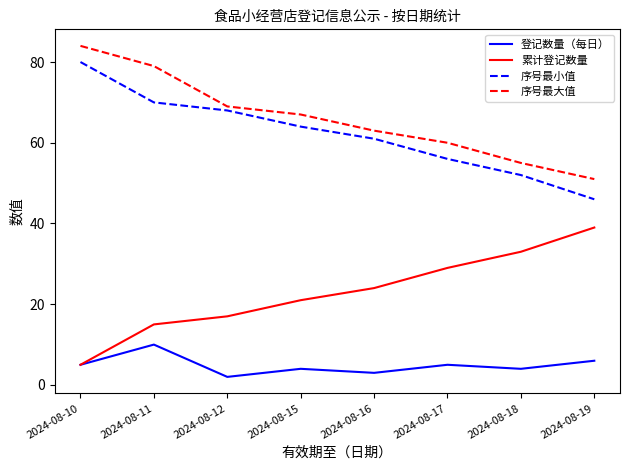

Which series has the largest total across all categories?

序号最大值